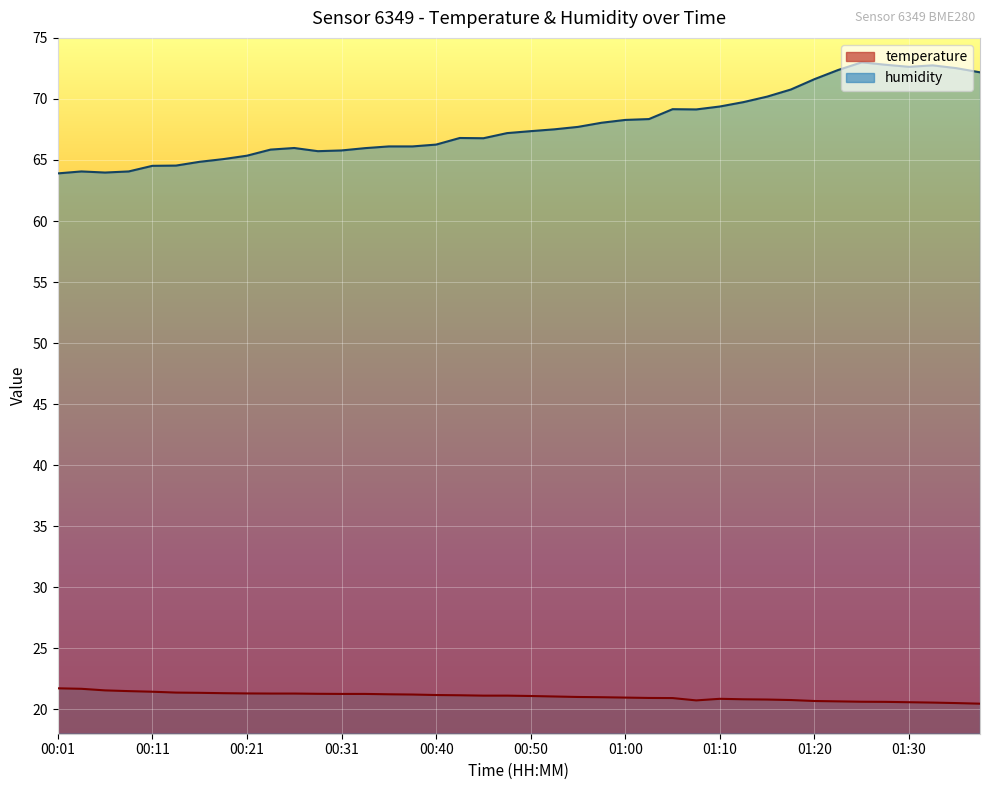

The value of temperature at 00:18 is 21.3. True or false?

True